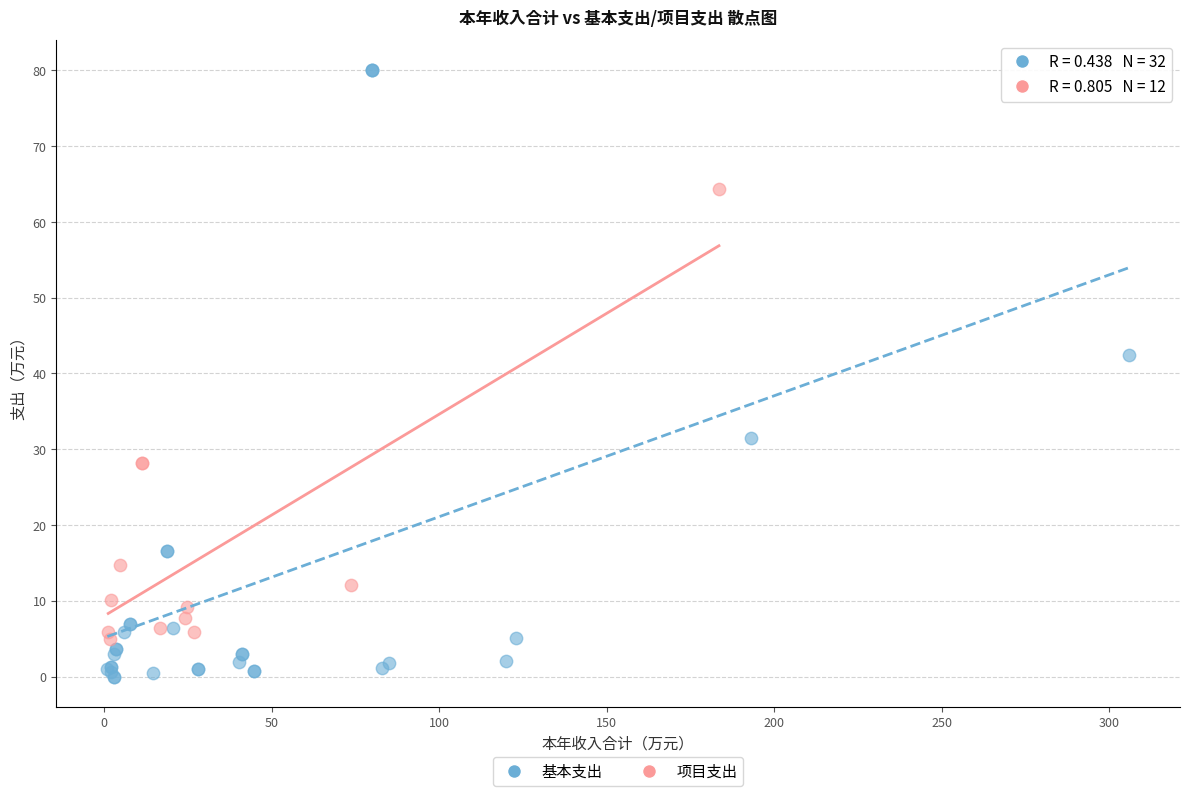

Which series reaches the maximum Y coordinate?

基本支出